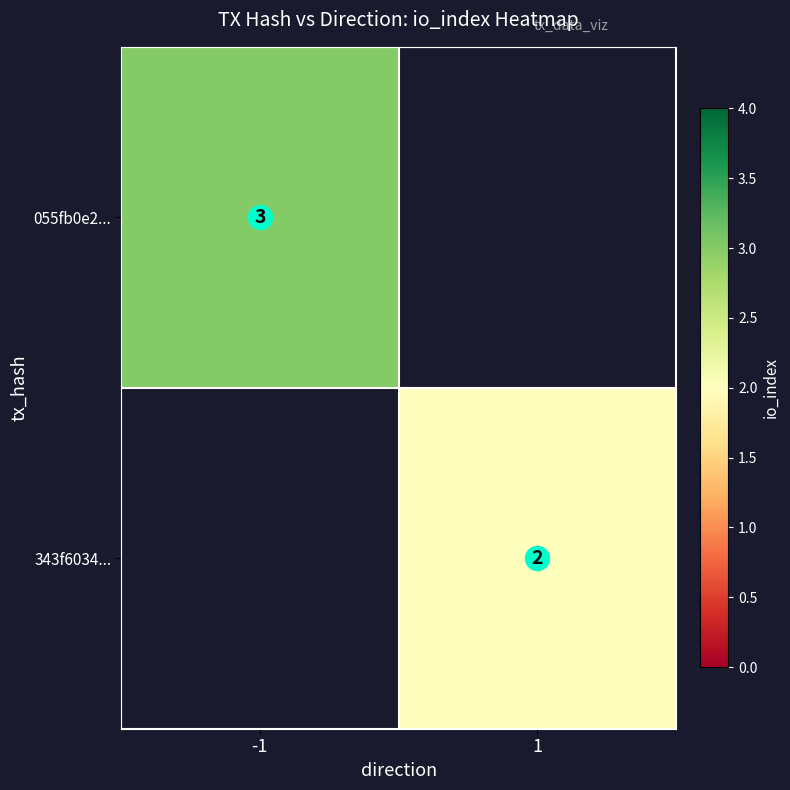

Which category has the lowest value in the 055fb0e2... series?

-1